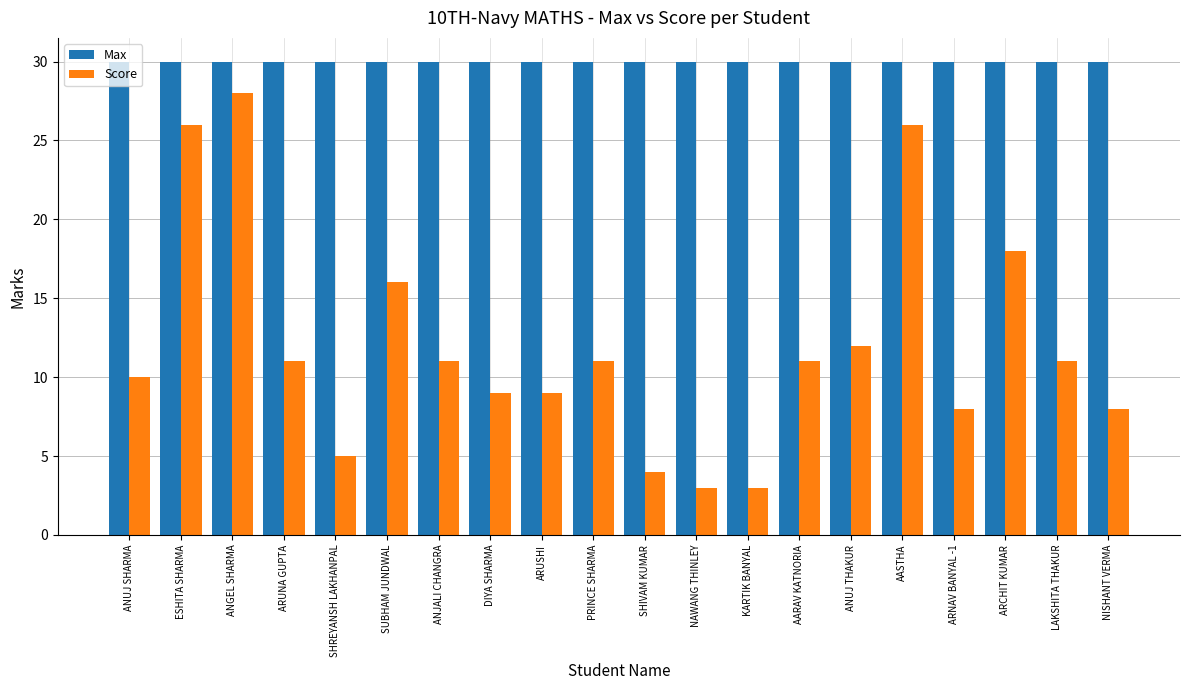

Are the bars grouped side by side (vs. stacked)?

Yes